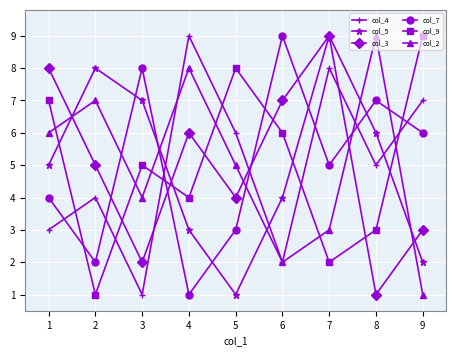

What is the average value of the col_4 series?

5